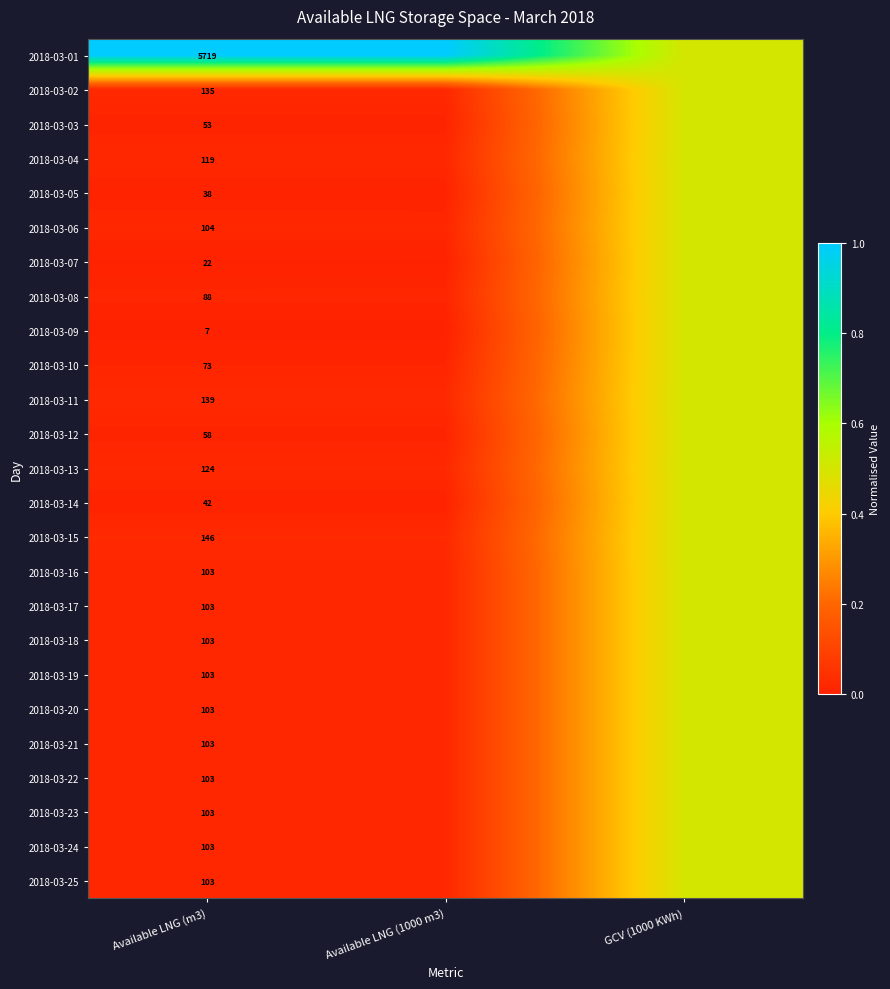

Is it true that 2018-03-16 equals 0.0 at Available LNG (1000 m3)?

True